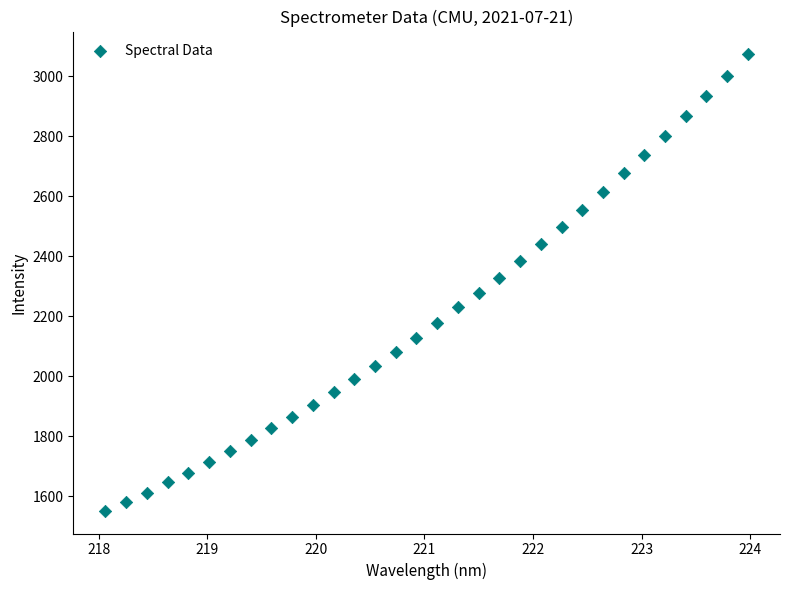

What is the range of Y values (max minus min)?

1520.8